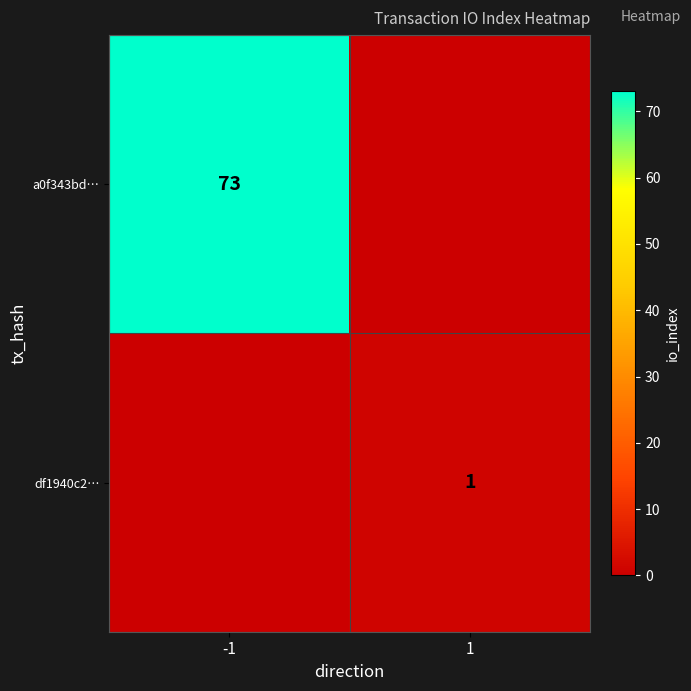

The value of df1940c2… at 1 is 1. True or false?

True